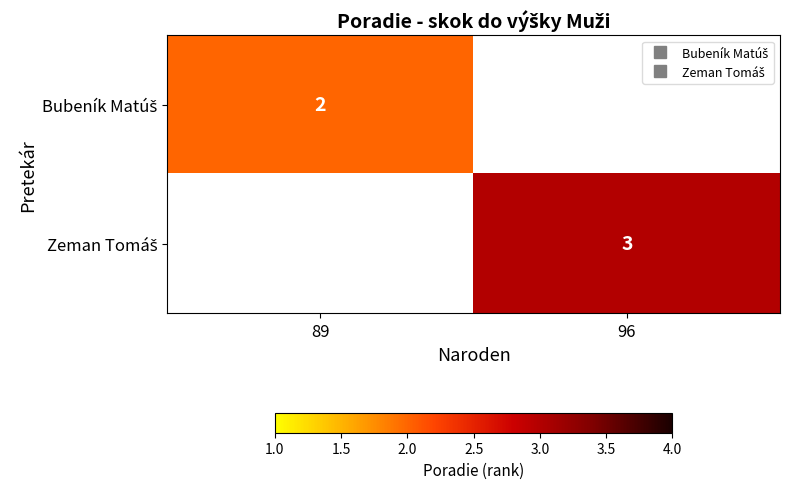

At which label is Bubeník Matúš closest to 2?

89